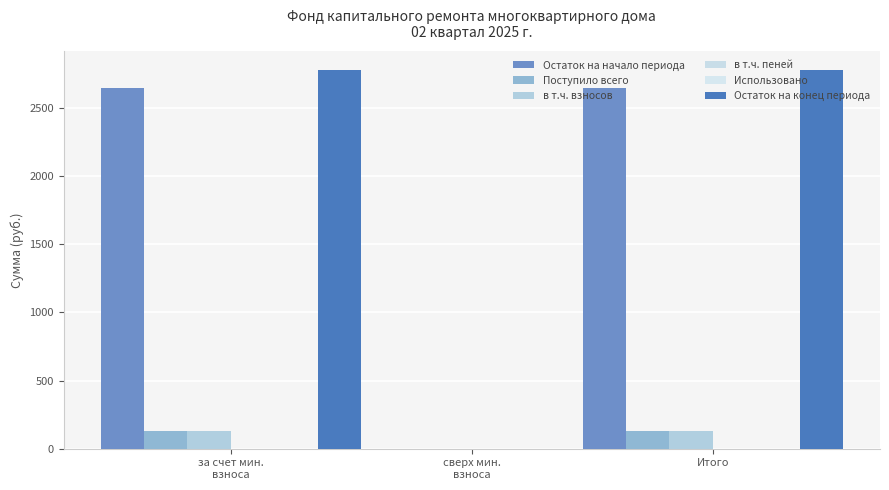

What is the maximum value shown in the chart?

2780.6